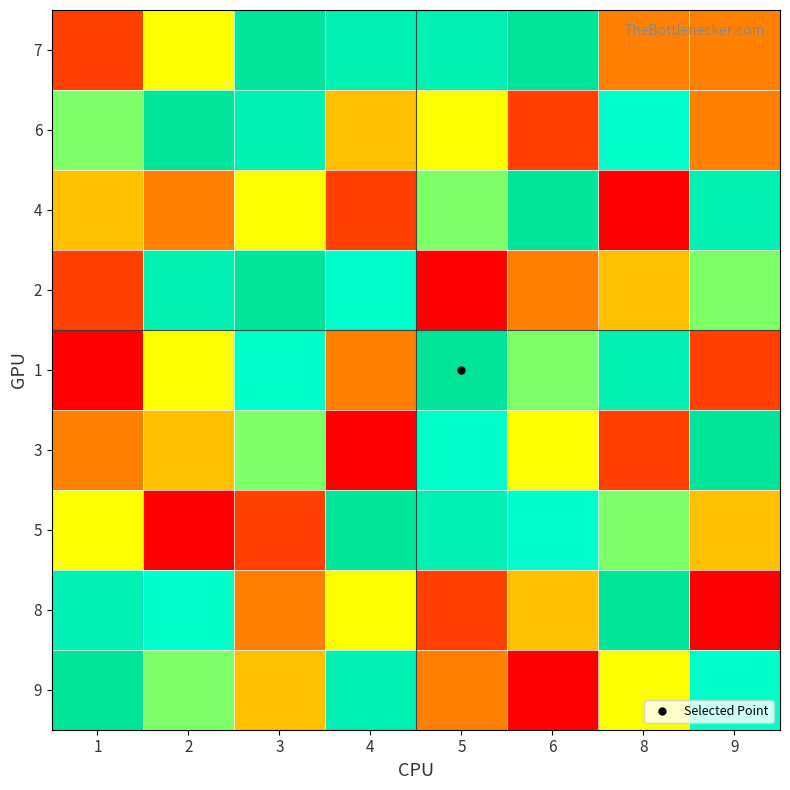

What is the difference between the highest and lowest values at 1?

8